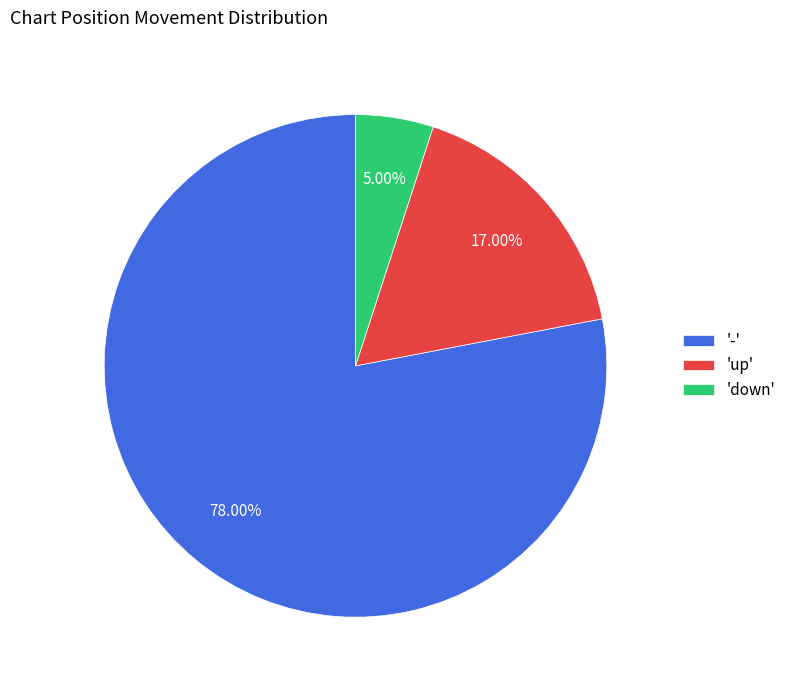

How many segments does this pie chart have?

3